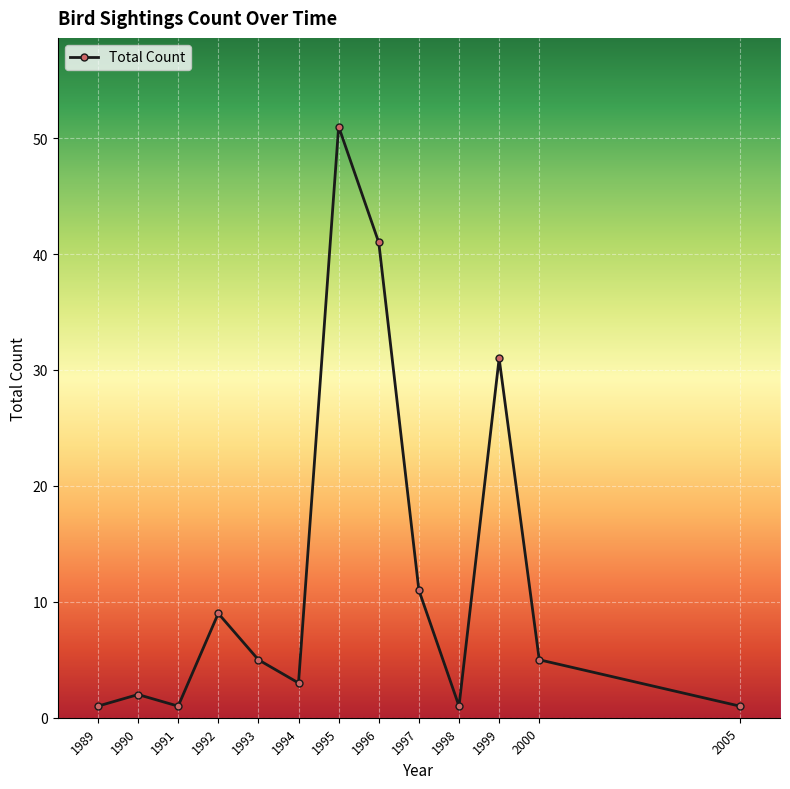

How many interior local valleys (lower than both neighbors) does the data have?

3